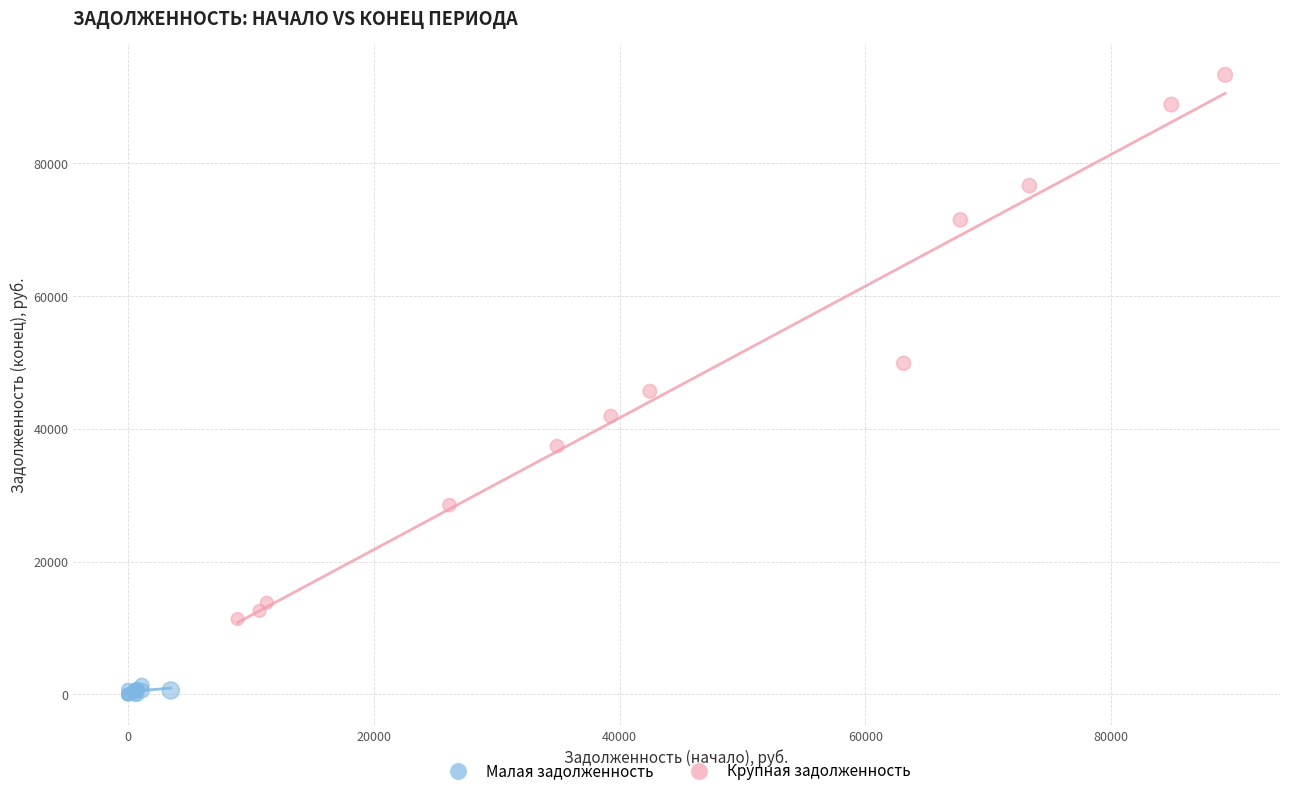

What are all the series names shown in the legend?

Малая задолженность, Крупная задолженность